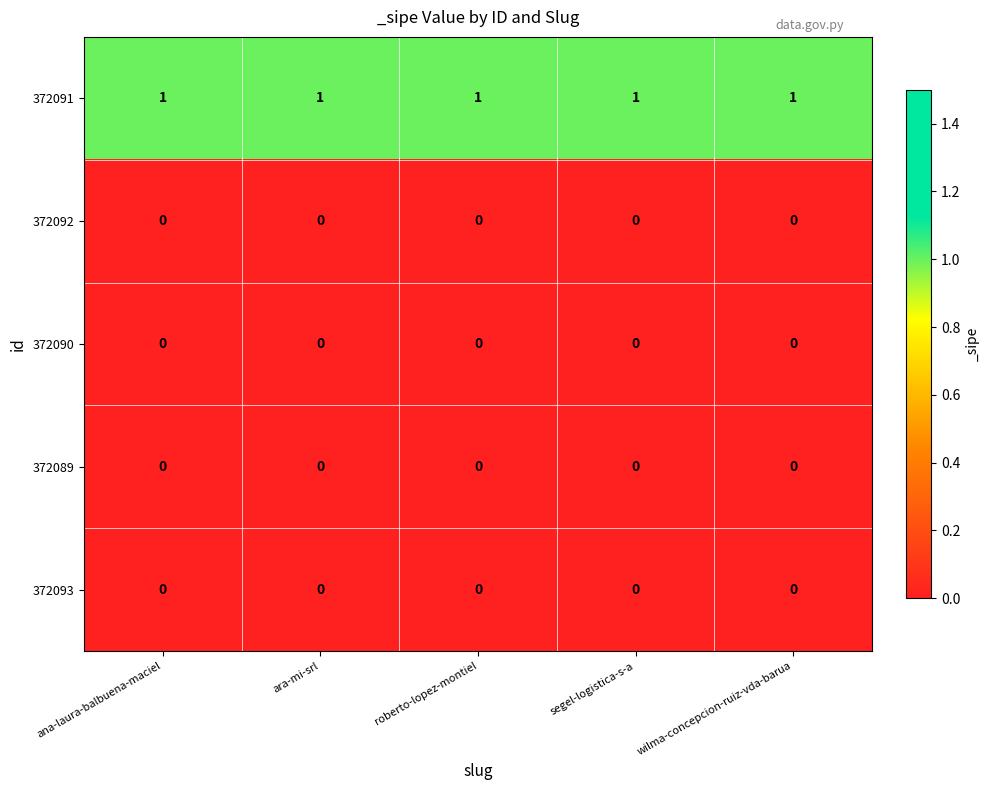

True or false: 372089 has a value of 0 at roberto-lopez-montiel.

True